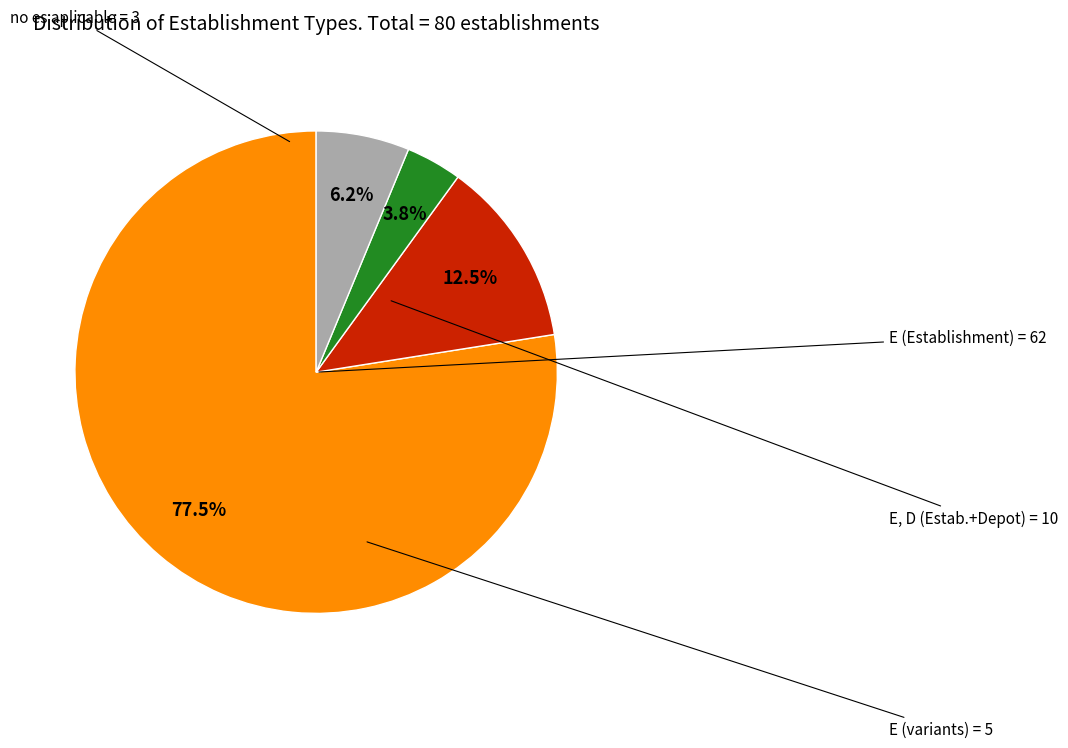

Does any single category account for the majority?

Yes